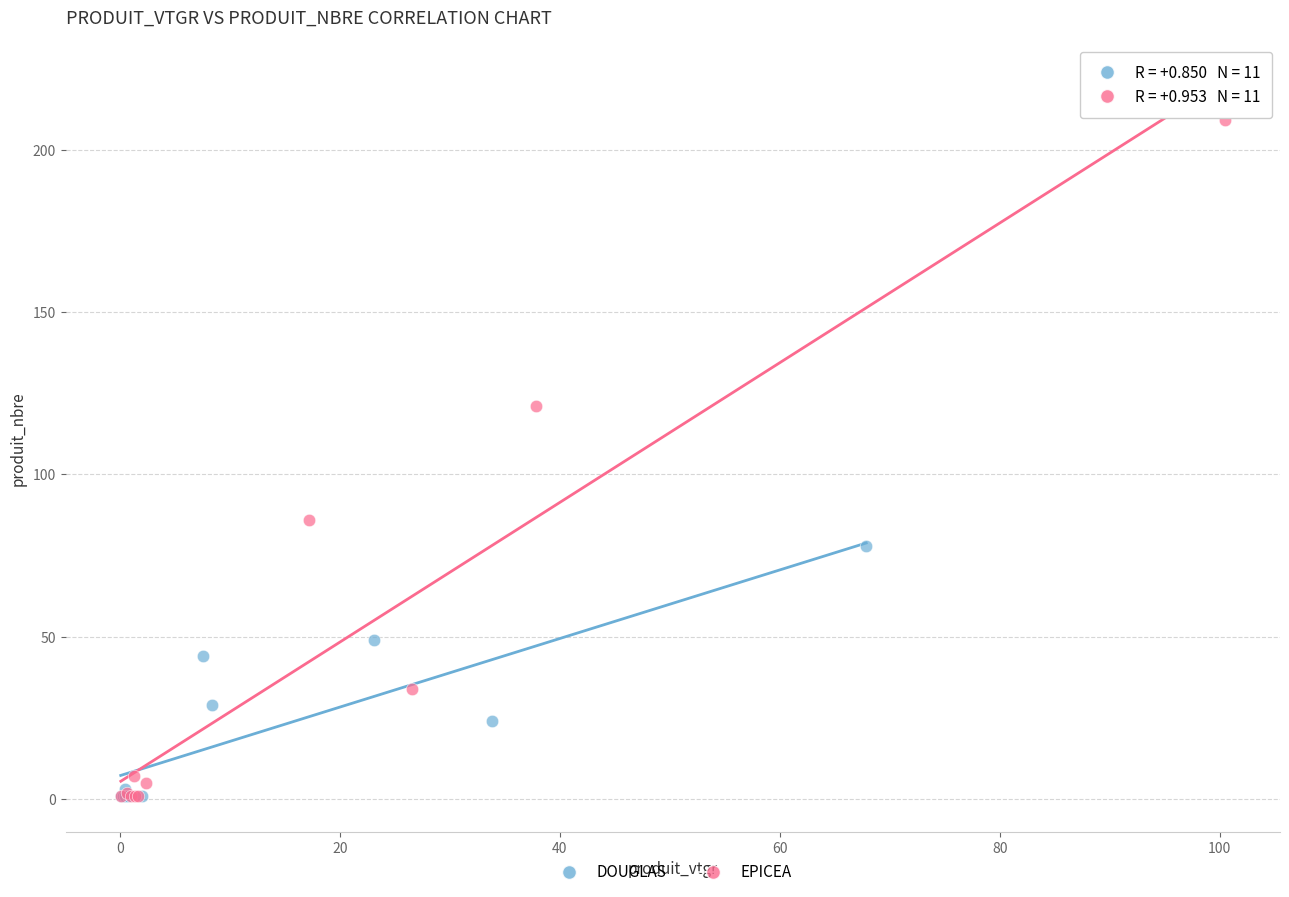

What are all the series names shown in the legend?

DOUGLAS, EPICEA